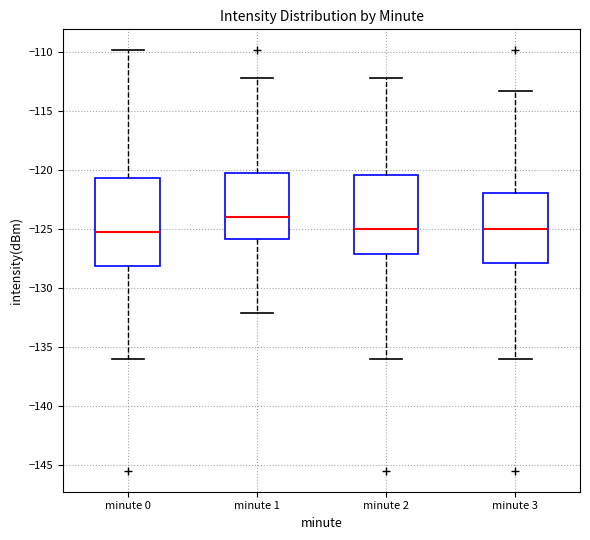

Where is the upper edge of the box for minute 2 on the y-axis? The values are not printed on the chart, so give them approximately, as read against the axis.

-120.5